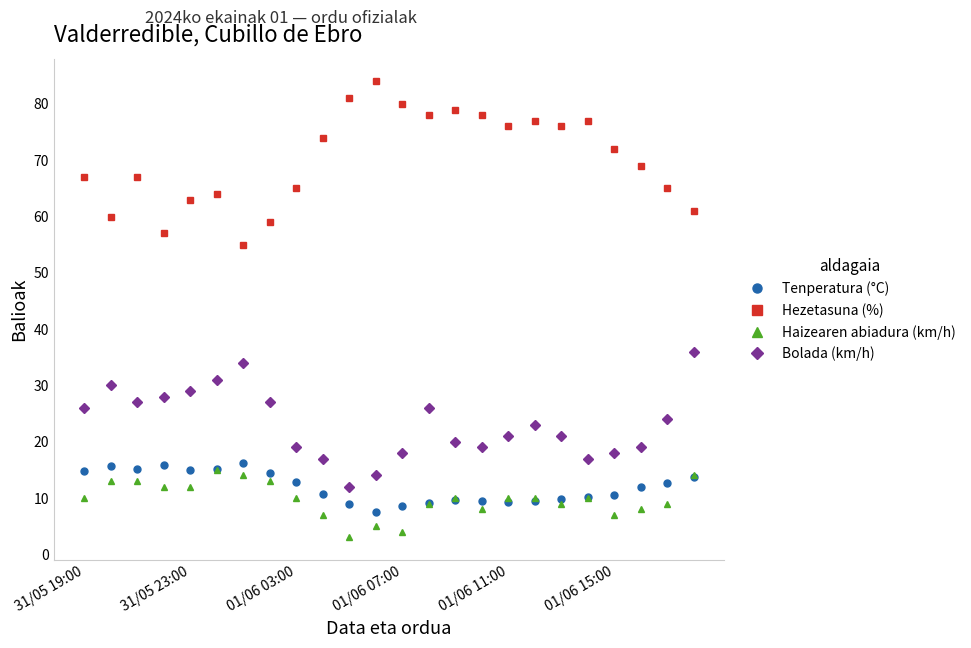

What is the minimum value for Hezetasuna (%)?

55.0